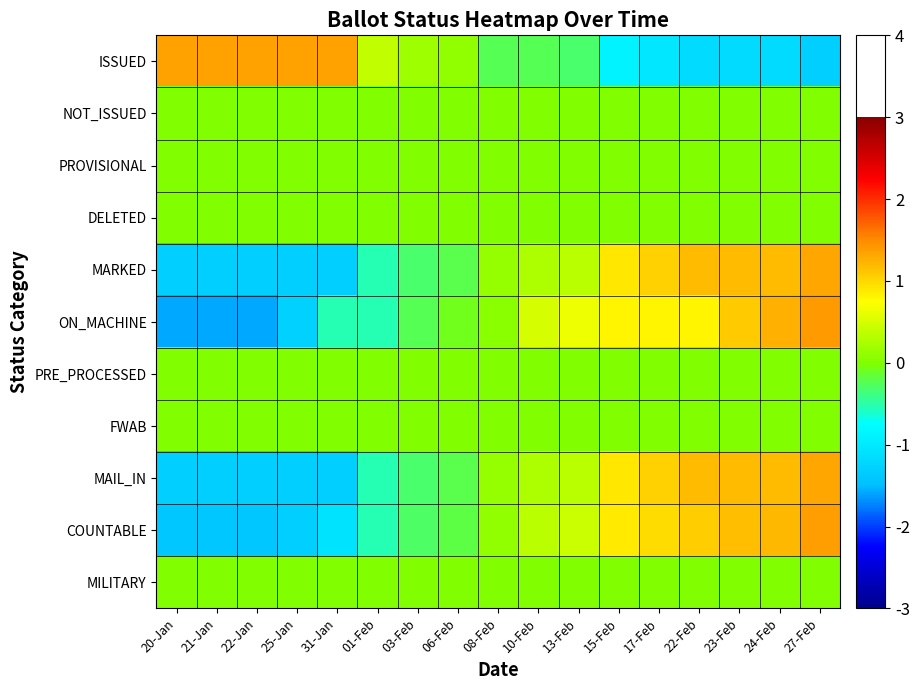

Which category has the highest value across all series?

27-Feb